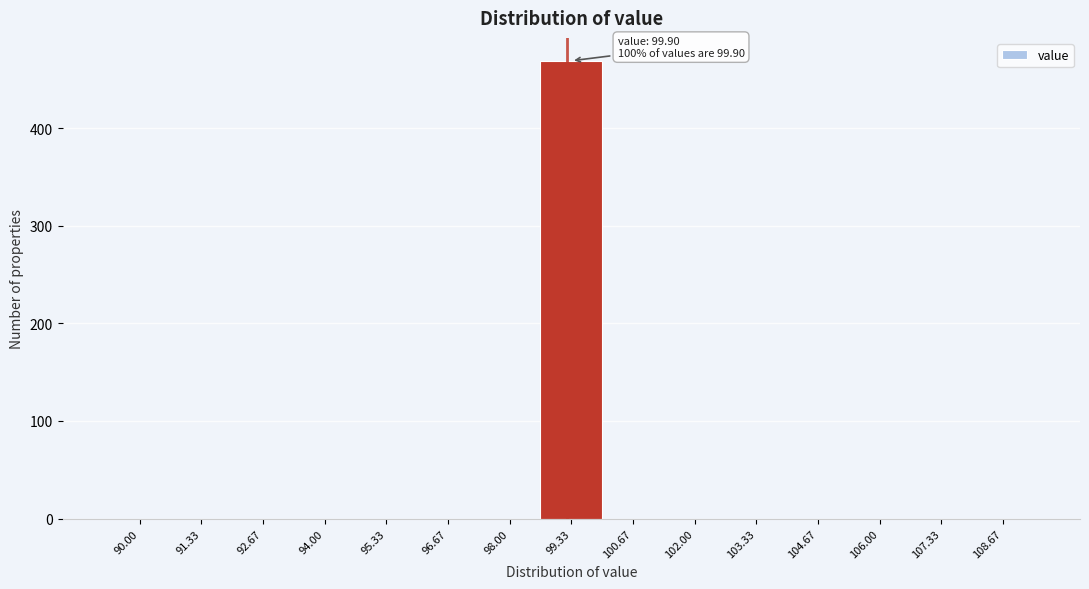

Reading left to right, what are all the values shown in this chart?

90.00=0	91.33=0	92.67=0	94.00=0	95.33=0	96.67=0	98.00=0	99.33=469	100.67=0	102.00=0	103.33=0	104.67=0	106.00=0	107.33=0	108.67=0